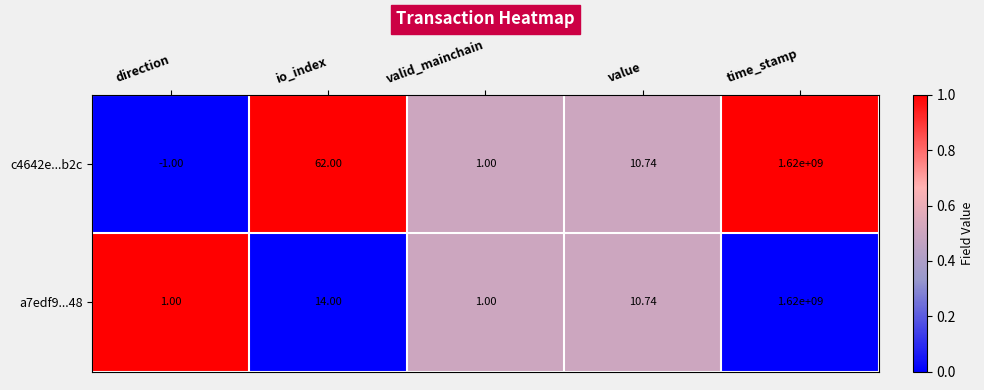

How many categories are shown in the chart?

5